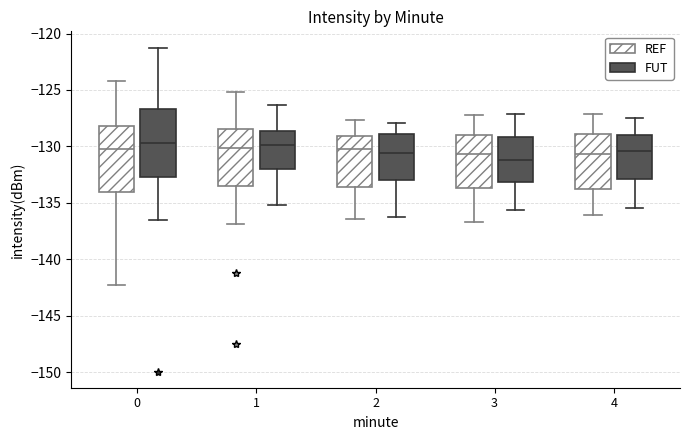

Reading left to right, read every box against the y-axis: the position of its median line, the range the box covers, and the ends of its whiskers. The values are not printed on the chart, so give them approximately, as read against the axis.

0 (REF): median -130.5, box -134.0 to -128.0, whiskers -142.5 to -124.0
0 (FUT): median -129.5, box -132.5 to -126.5, whiskers -136.5 to -121.0
1 (REF): median -130.0, box -133.5 to -128.5, whiskers -137.0 to -125.0
1 (FUT): median -130.0, box -132.0 to -128.5, whiskers -135.0 to -126.5
2 (REF): median -130.0, box -133.5 to -129.0, whiskers -136.5 to -127.5
2 (FUT): median -130.5, box -133.0 to -129.0, whiskers -136.0 to -128.0
3 (REF): median -130.5, box -133.5 to -129.0, whiskers -136.5 to -127.0
3 (FUT): median -131.0, box -133.0 to -129.0, whiskers -135.5 to -127.0
4 (REF): median -130.5, box -134.0 to -129.0, whiskers -136.0 to -127.0
4 (FUT): median -130.5, box -133.0 to -129.0, whiskers -135.5 to -127.5